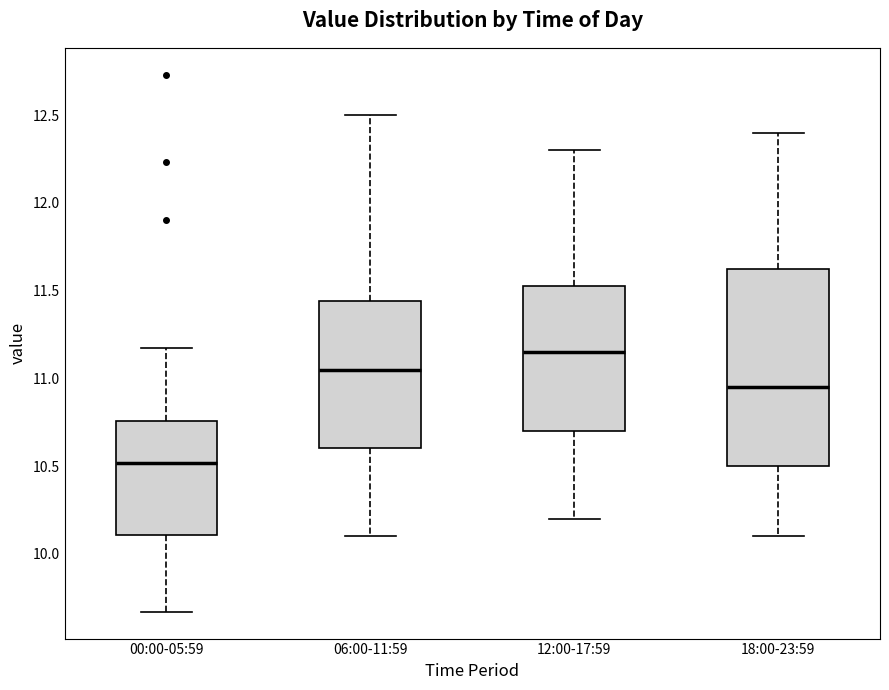

Which box's median line is the lowest?

00:00-05:59